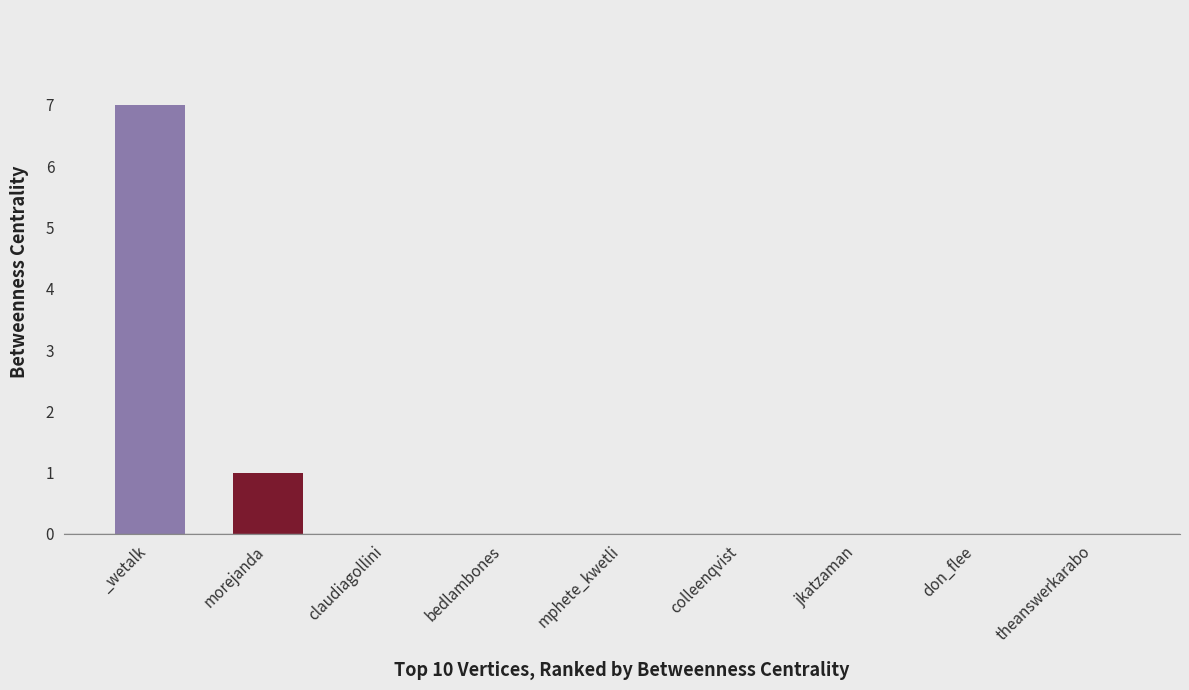

What is the sum of all values?

8